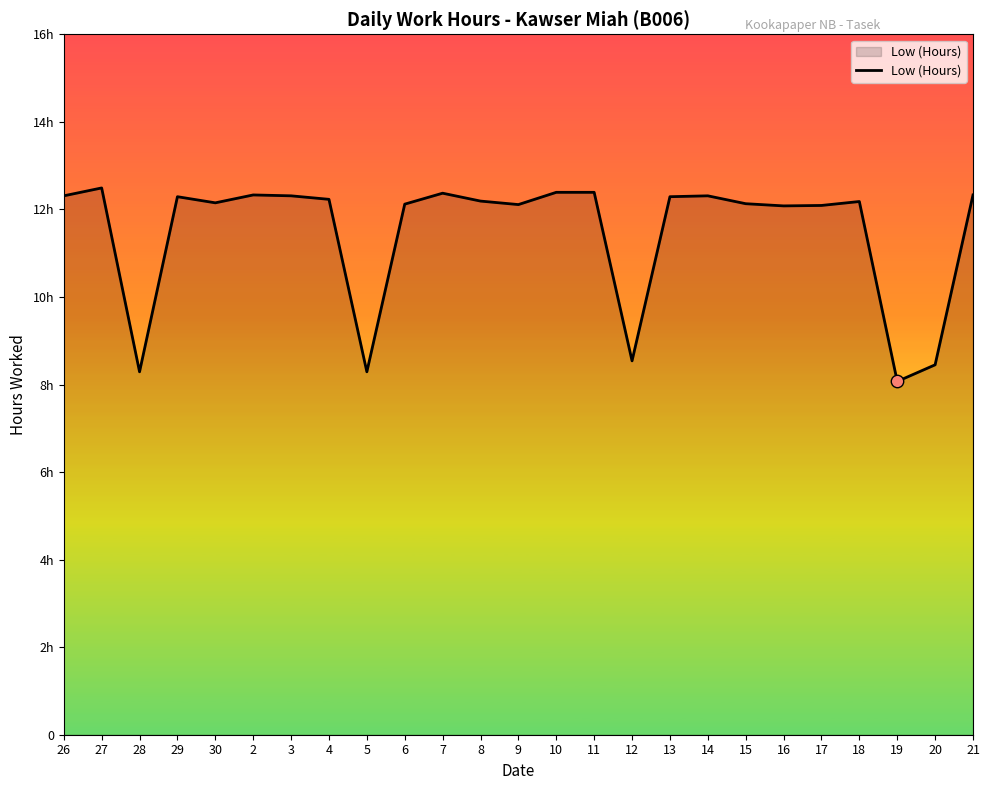

What is the change in value from 2 to 8?

-0.1